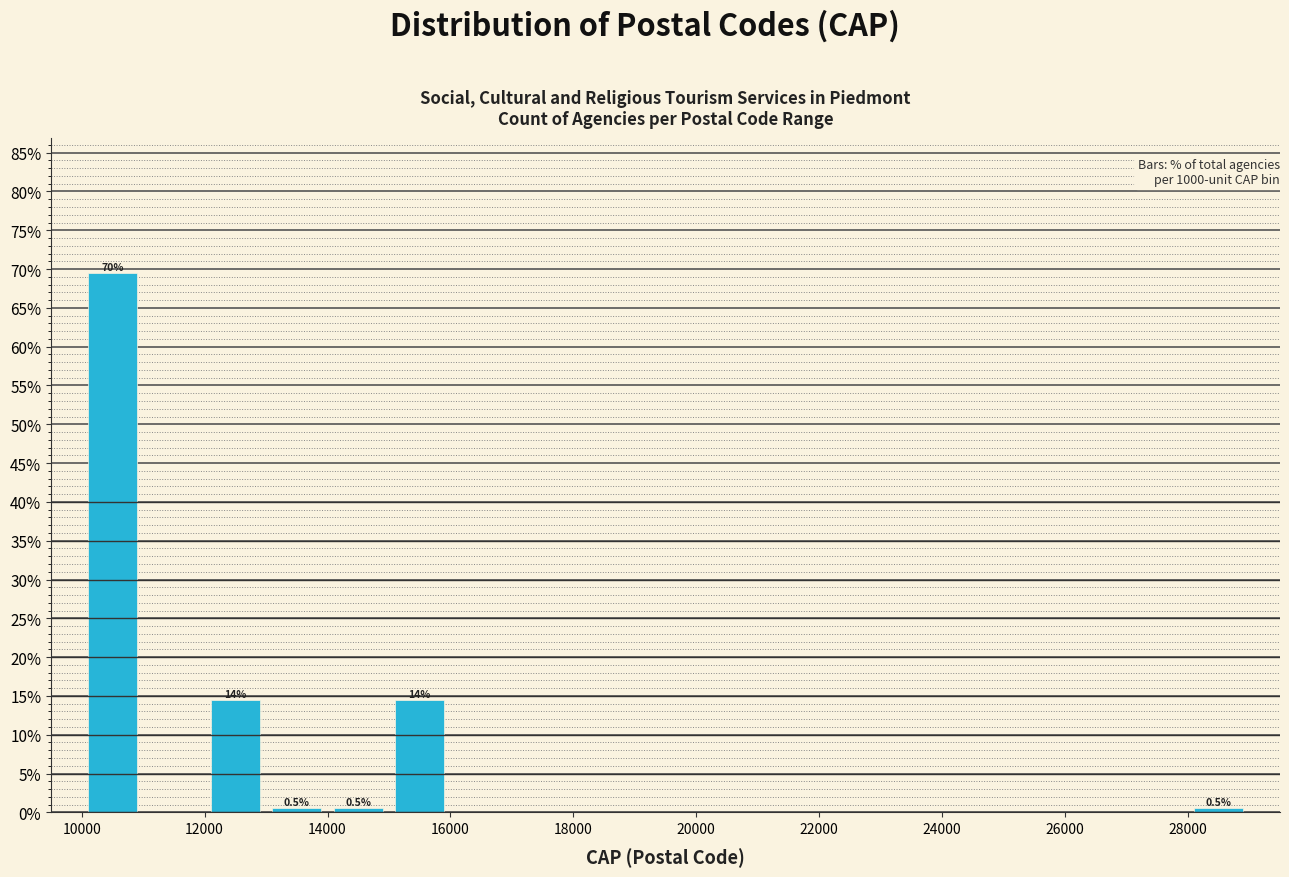

Over which range of the x-axis is the bar tallest?

10000 to 11000